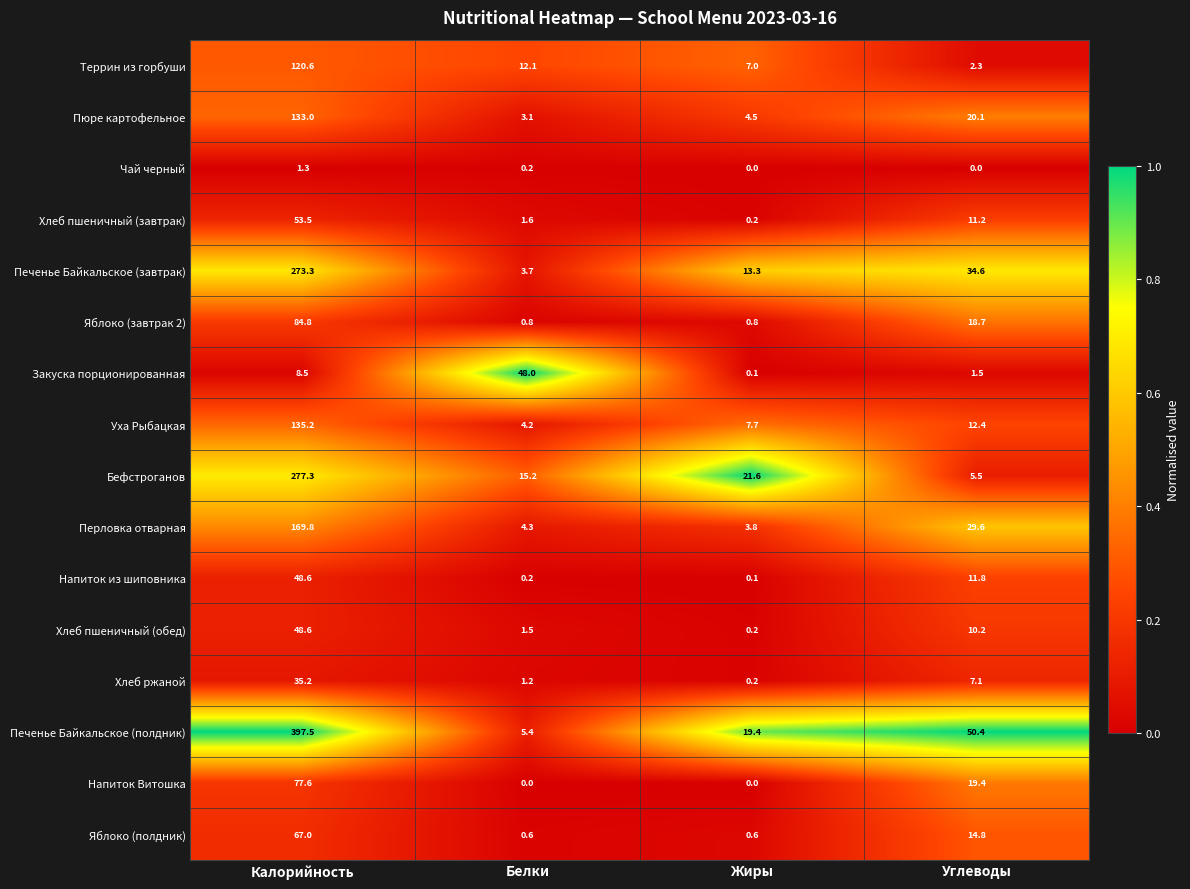

The value of Яблоко (завтрак 2) at Калорийность is 84.8. True or false?

True